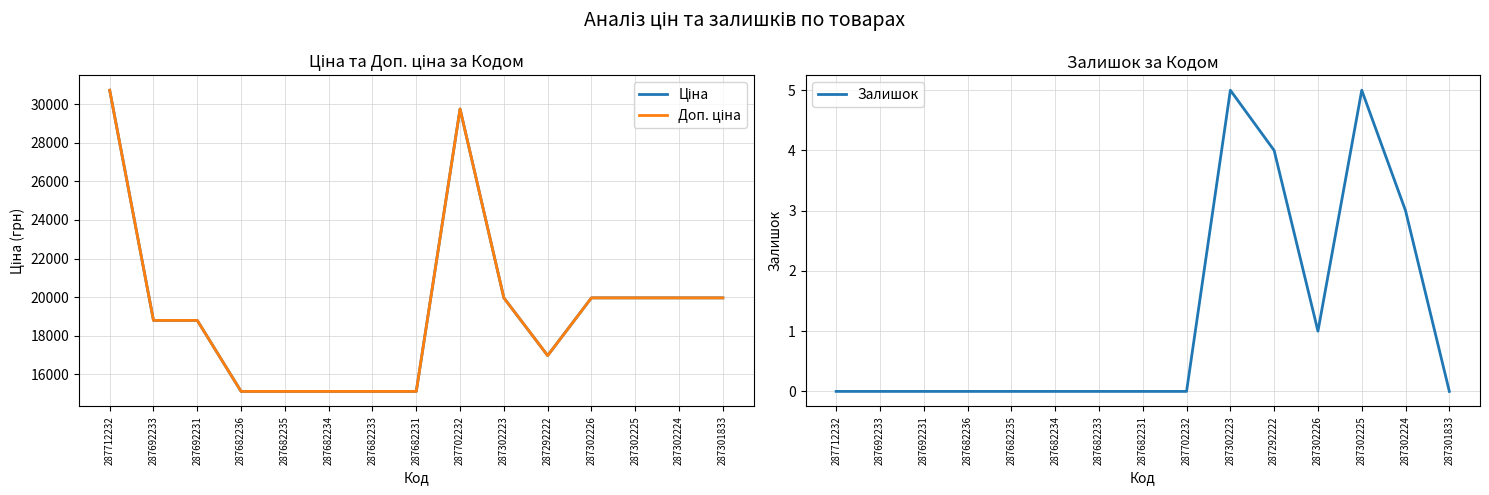

Which category has the lowest value across all series?

287712232